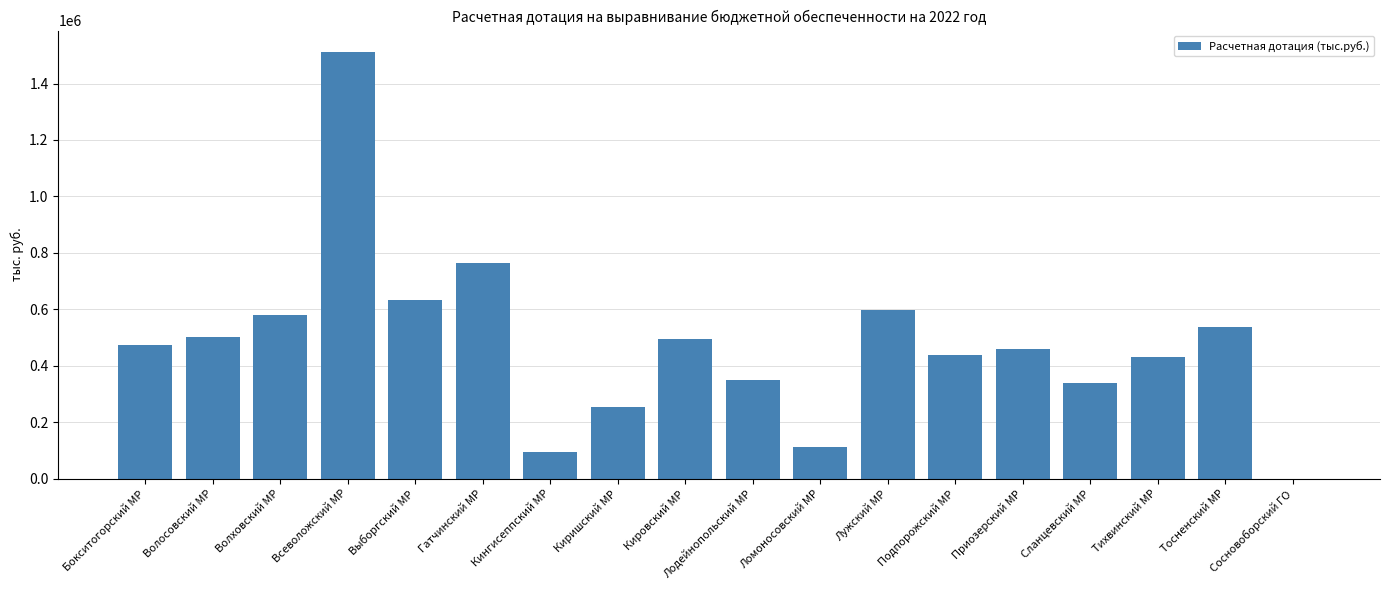

Approximately how many times larger is the value at Гатчинский МР compared to Волховский МР?

1.3